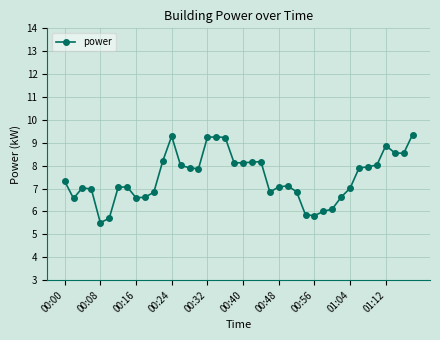

What is the value of the 23rd point from the left?

8.2